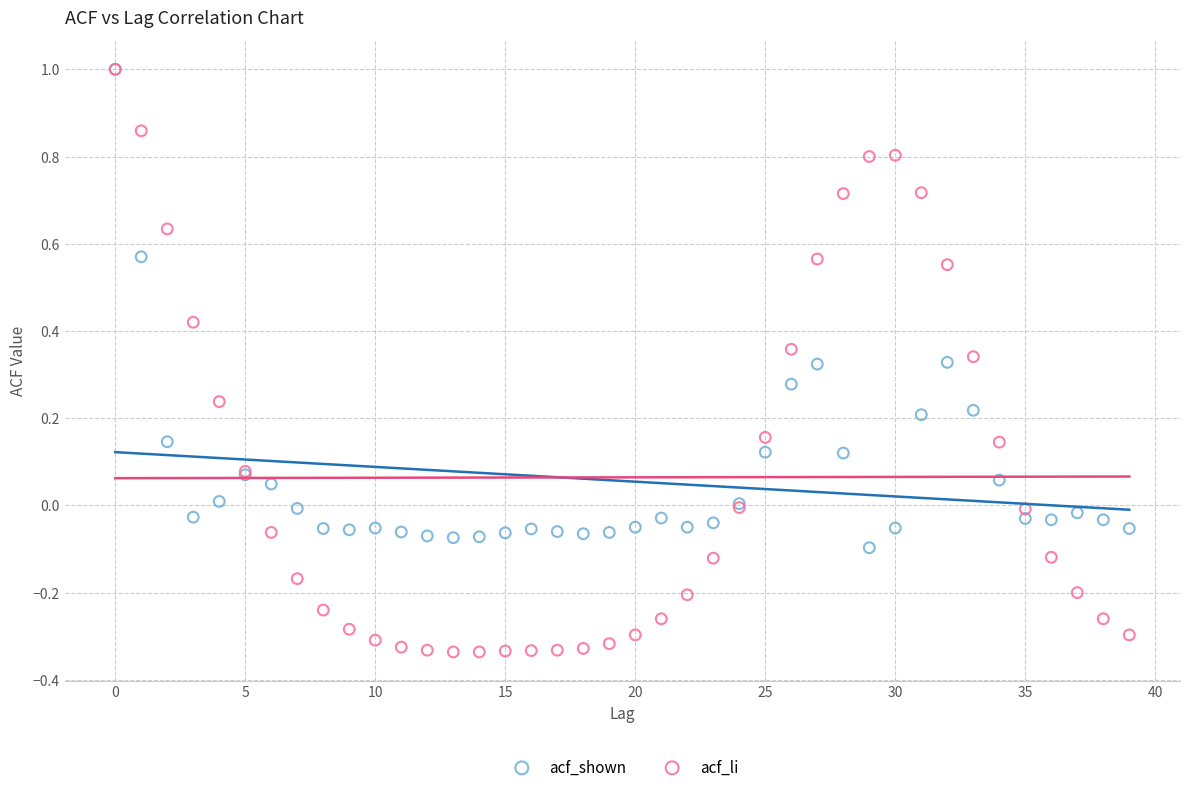

What are all the series names shown in the legend?

acf_shown, acf_li